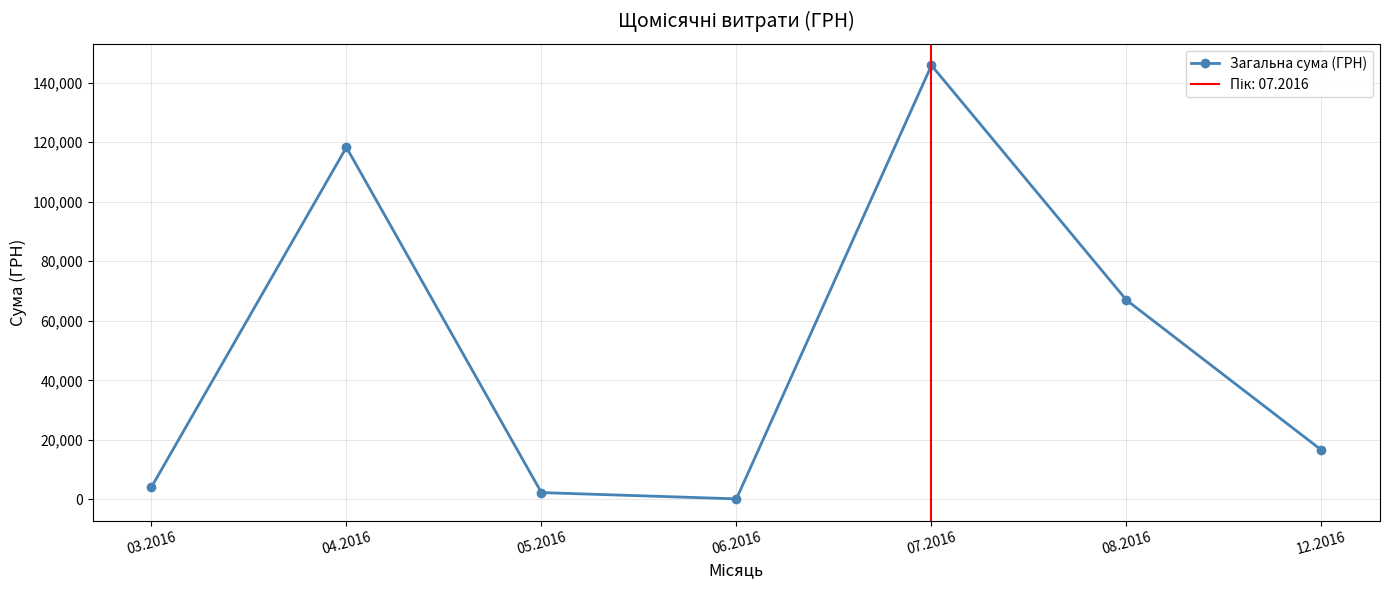

Reading right to left, what are all the values shown in this chart?

12.2016=16560.5	08.2016=66957.8	07.2016=145833.9	06.2016=180.0	05.2016=2287.1	04.2016=118295.9	03.2016=4090.8